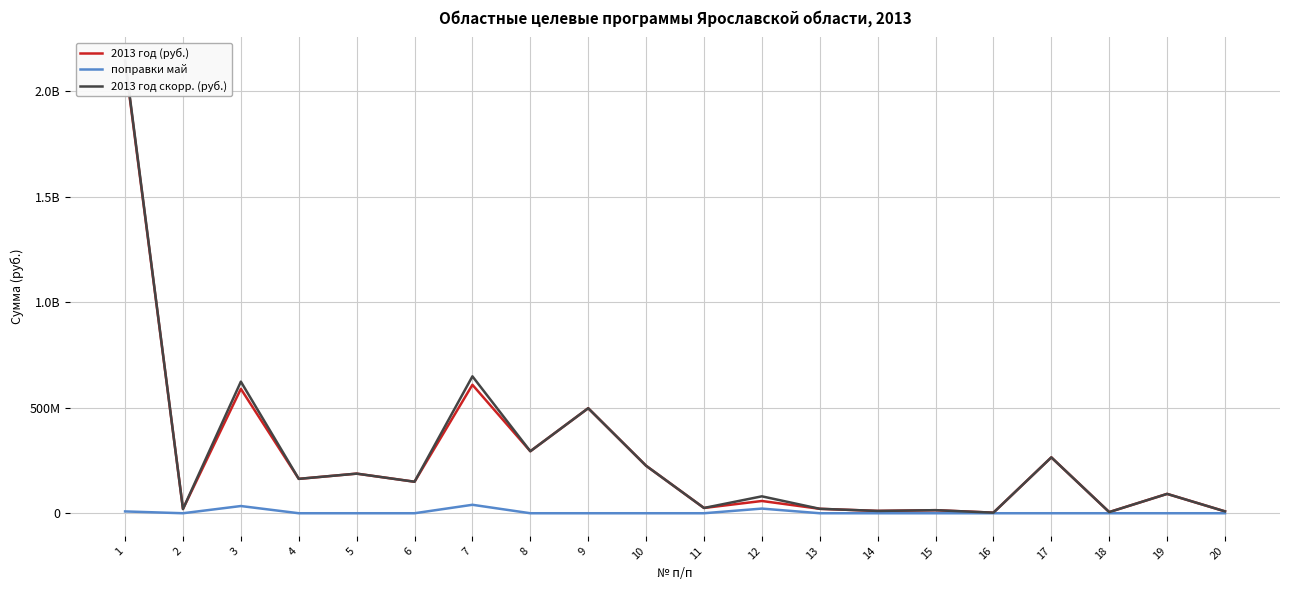

Which has a higher value, 7 or 12?

7